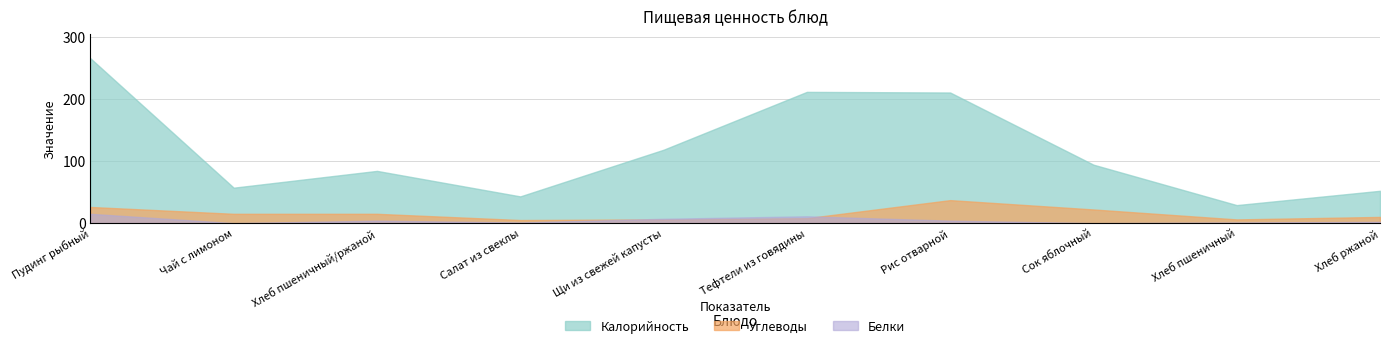

At which label does Углеводы reach its minimum?

Салат из свеклы